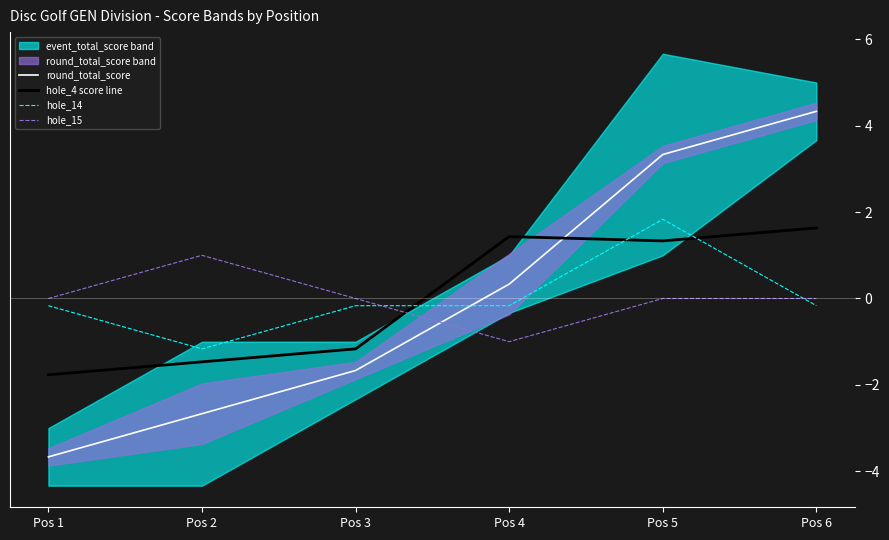

Reading left to right, extract all data points from this chart.

round_total_score: -3.7	-2.7	-1.7	0.3	3.3	4.3
hole_4 score line: -1.8	-1.5	-1.2	1.4	1.3	1.6
hole_14: -0.2	-1.2	-0.2	-0.2	1.8	-0.2
hole_15: 0.0	1.0	0.0	-1.0	0.0	0.0